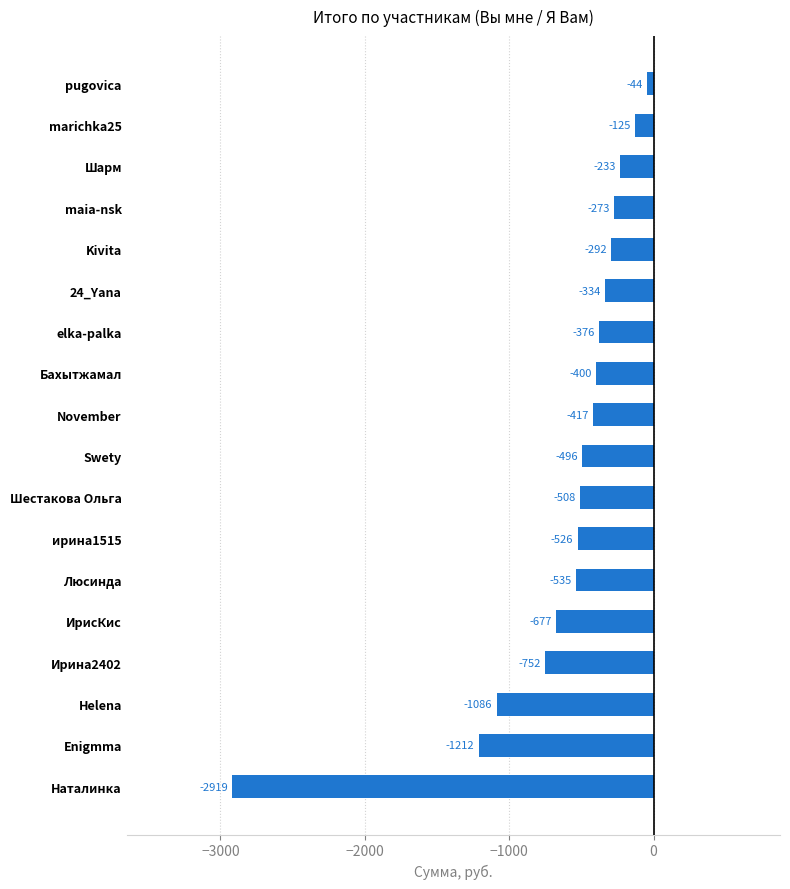

Which has a higher value, Шестакова Ольга or Helena?

Шестакова Ольга